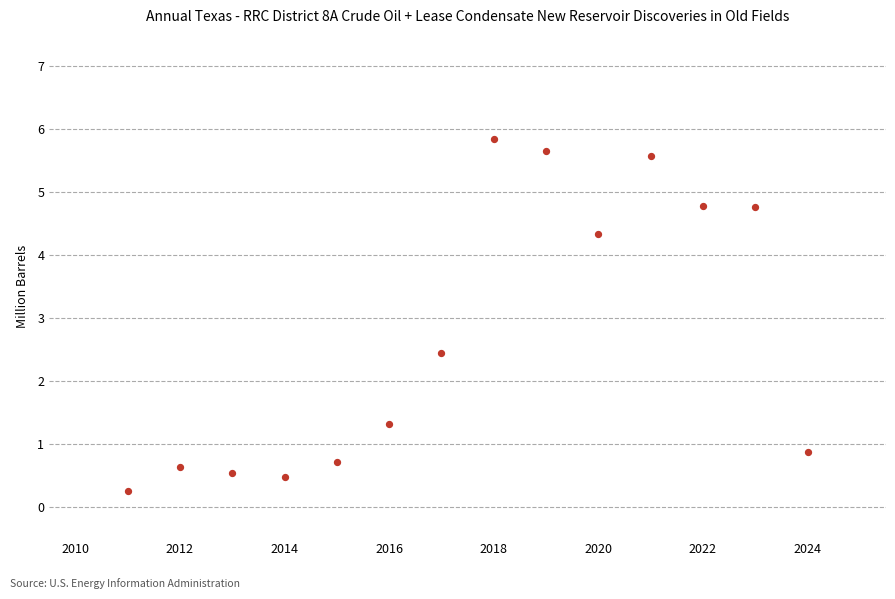

What is the range of X values (max minus min)?

13.0